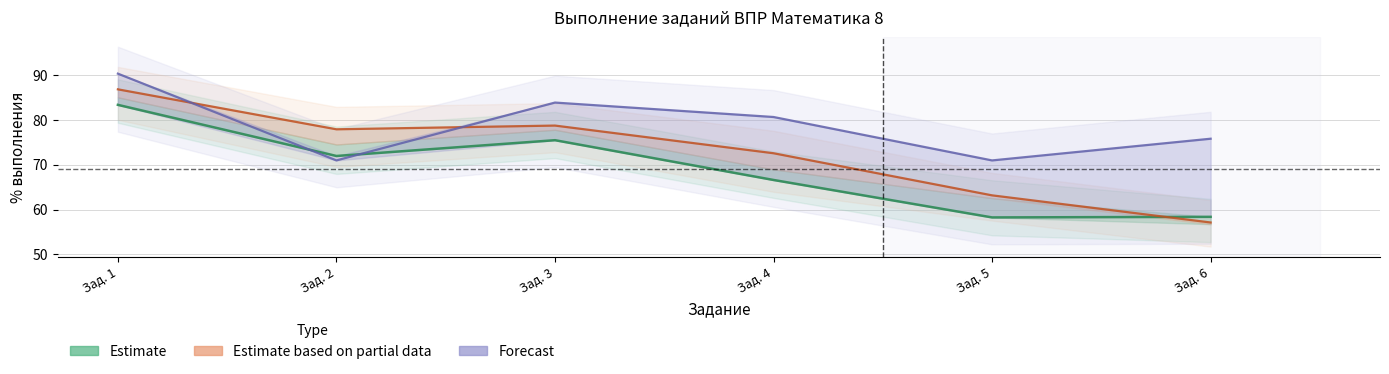

Is it true that Forecast equals 53.7 at Зад. 4?

False